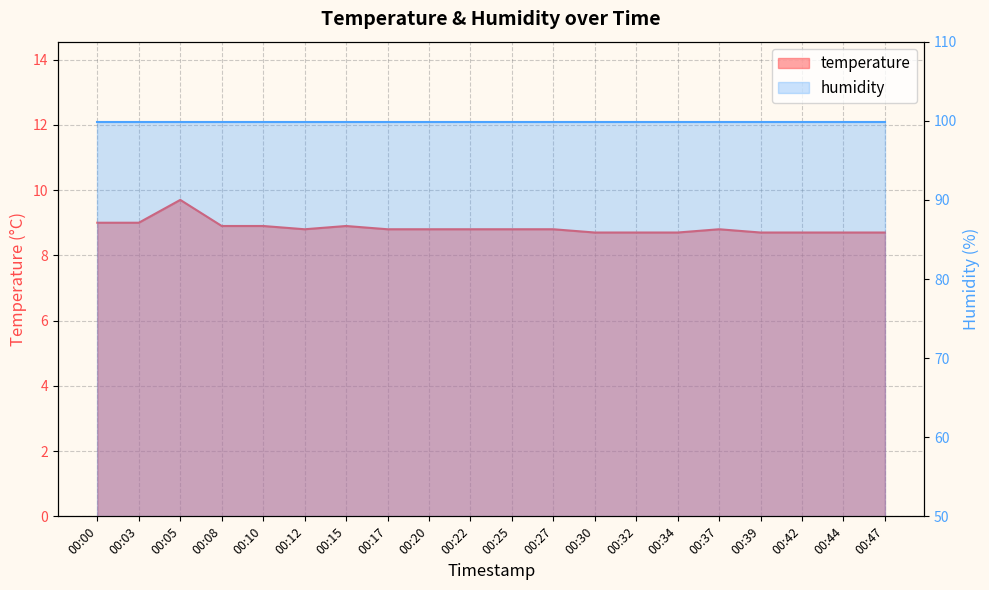

What is the average value?

8.8